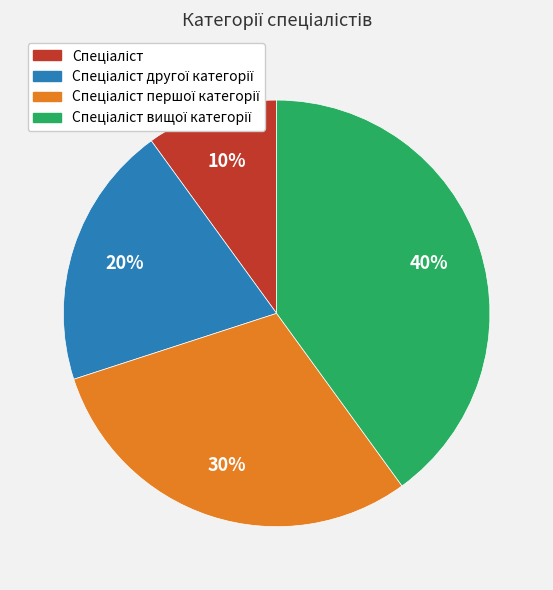

Count the number of slices in the pie.

4